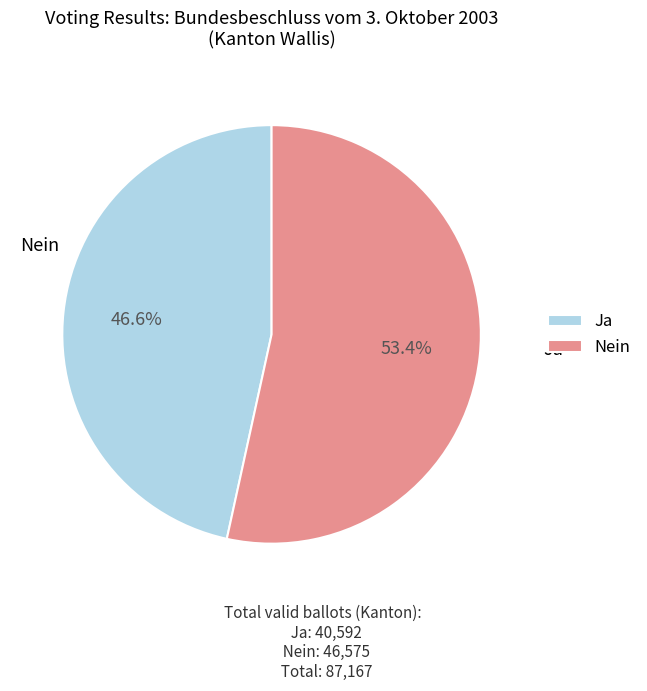

How many segments does this pie chart have?

2